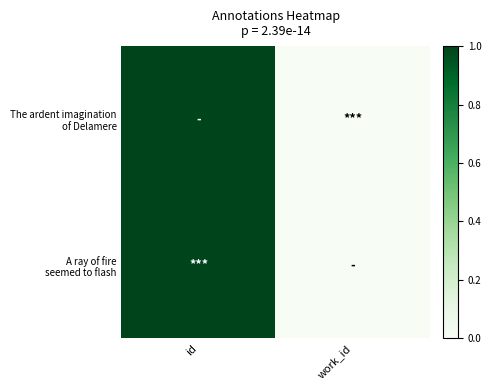

How many data points does each series have?

2